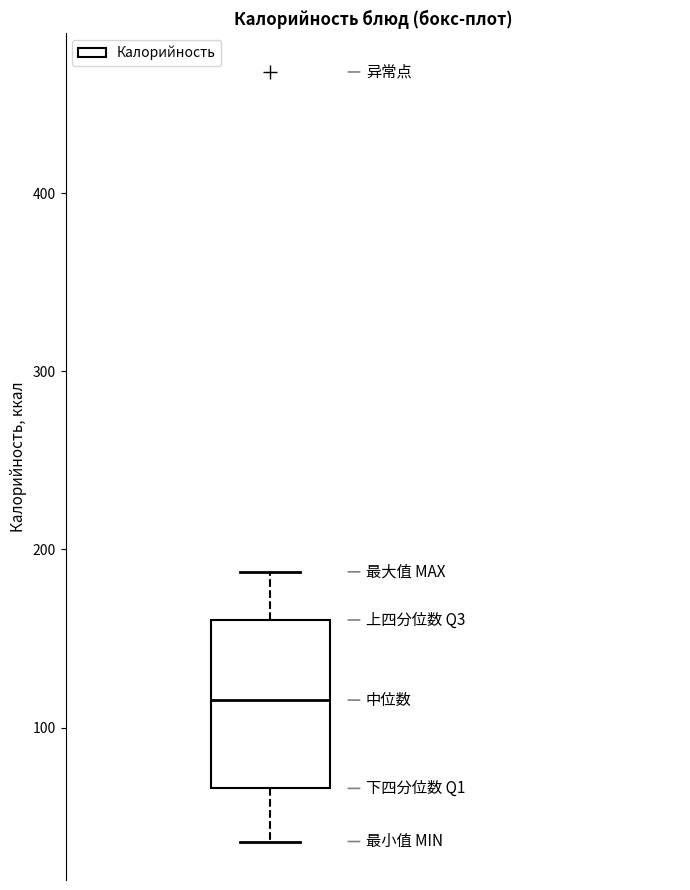

Where does the upper whisker of the box end on the y-axis? The values are not printed on the chart, so give them approximately, as read against the axis.

190